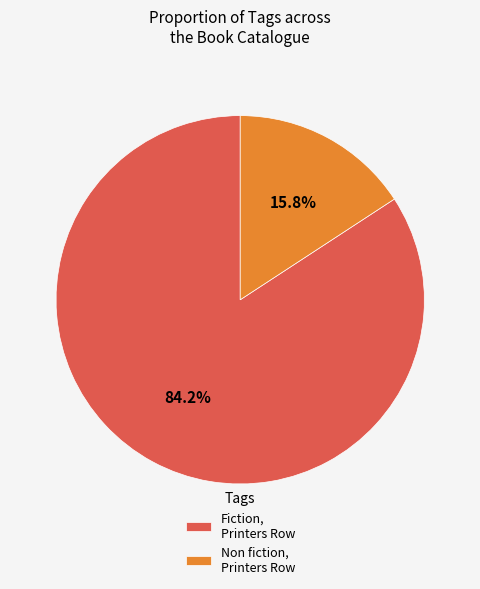

Does any single category account for the majority?

Yes